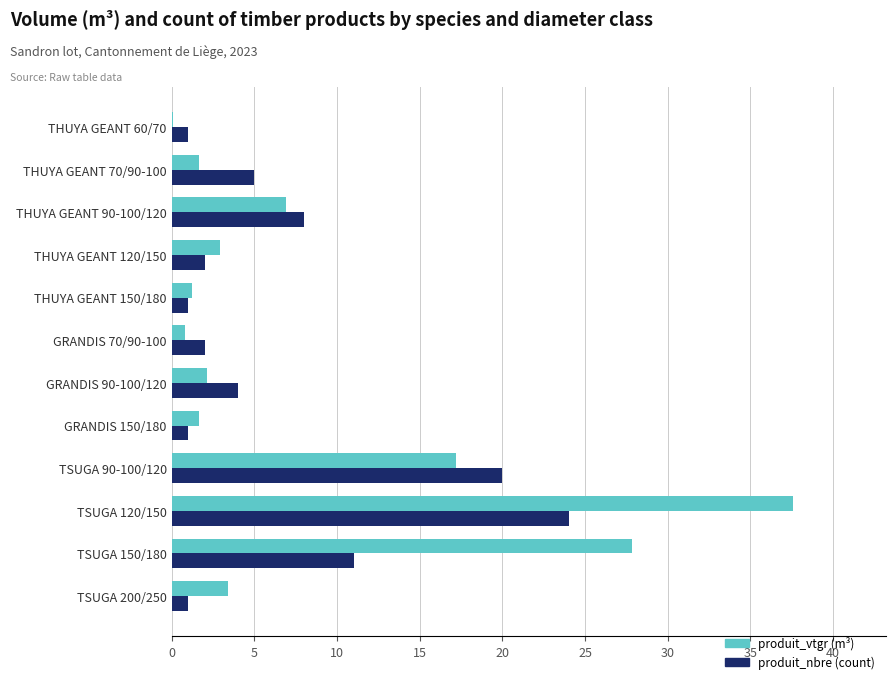

How many categories are shown in the chart?

12